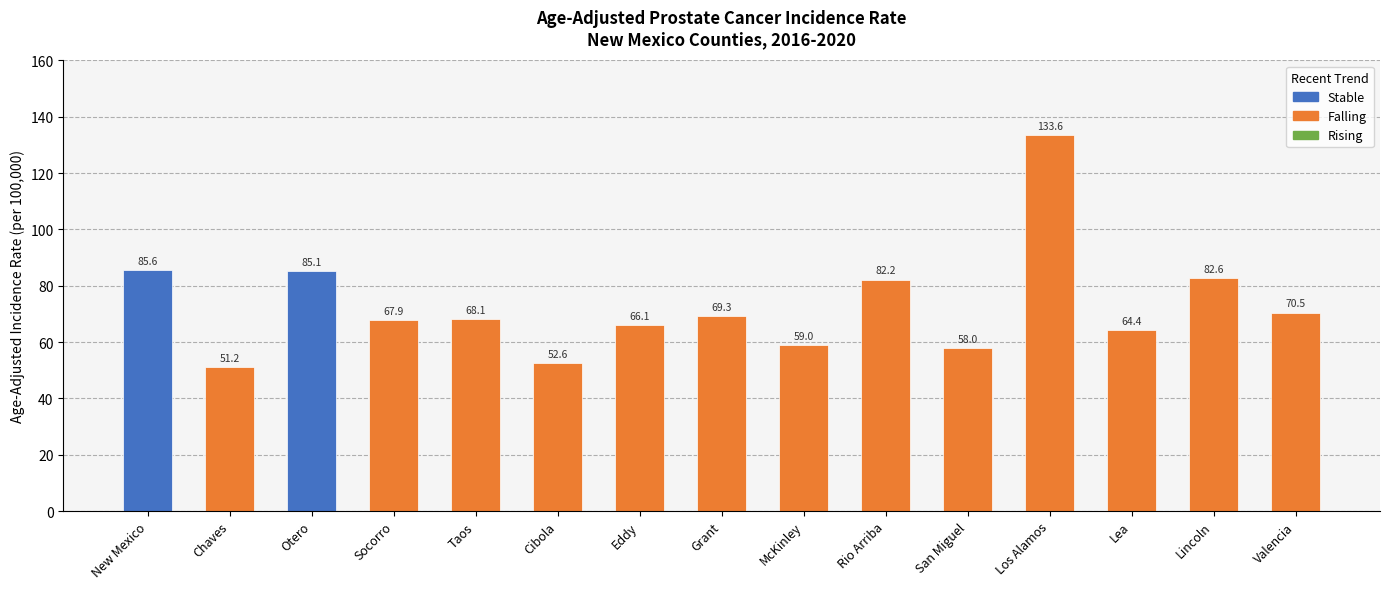

Reading left to right, extract all data points from this chart.

New Mexico=85.6	Chaves=51.2	Otero=85.1	Socorro=67.9	Taos=68.1	Cibola=52.6	Eddy=66.1	Grant=69.3	McKinley=59.0	Rio Arriba=82.2	San Miguel=58.0	Los Alamos=133.6	Lea=64.4	Lincoln=82.6	Valencia=70.5